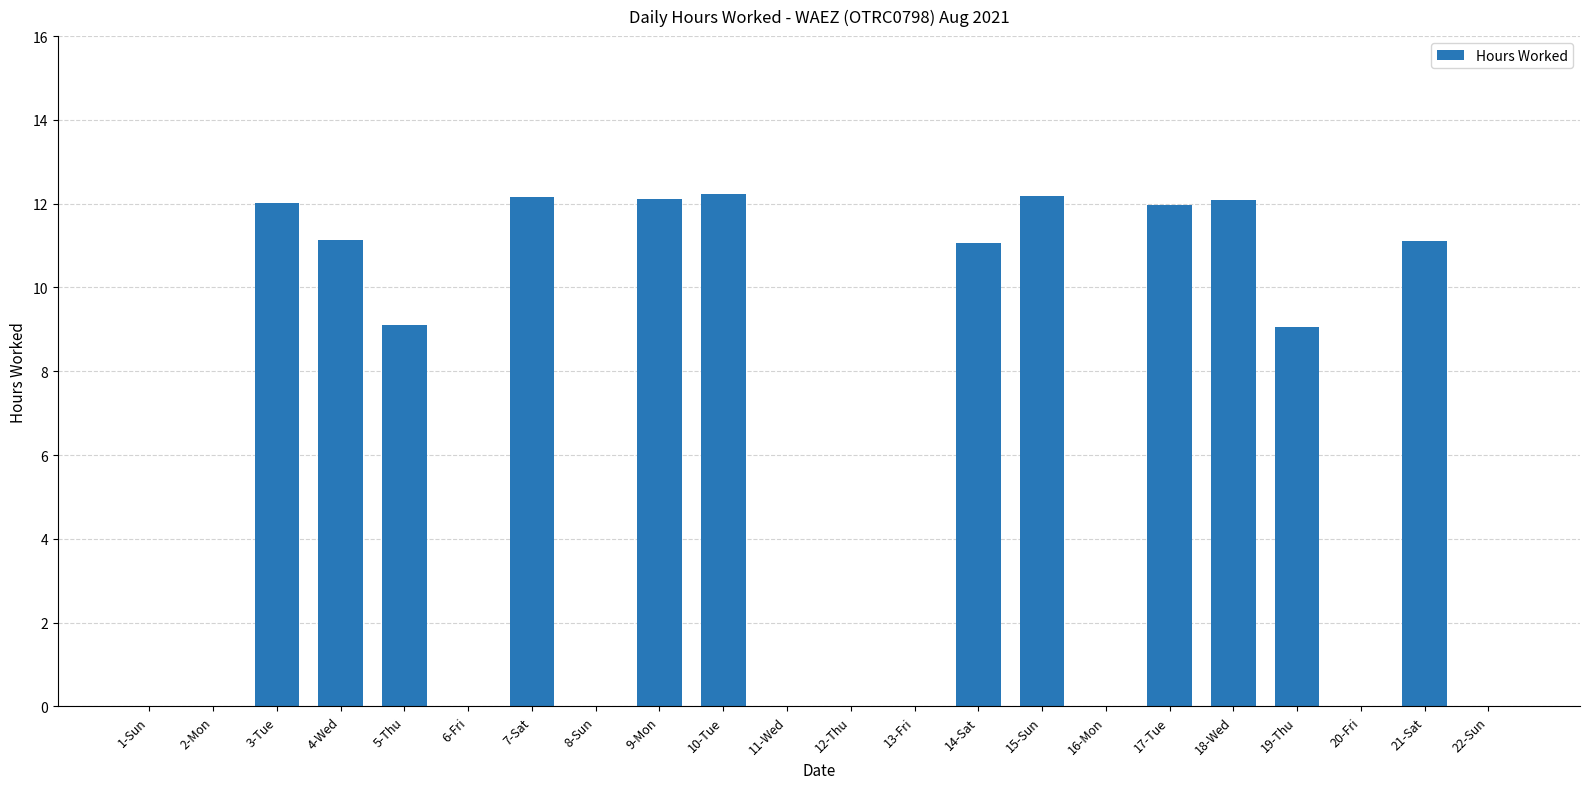

True or false: the data shows 8.3 at 6-Fri.

False